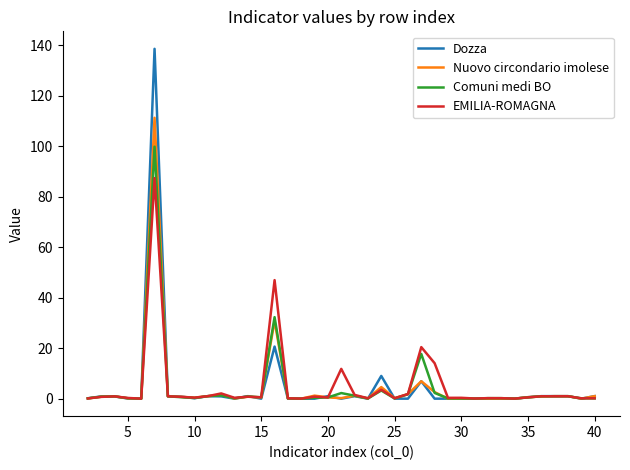

Does the chart have visible grid lines?

No